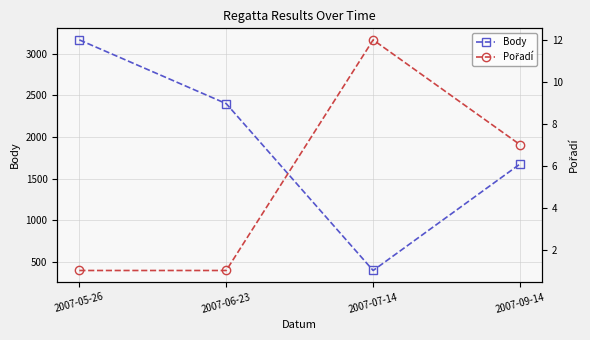

How many lines are shown in the chart?

2